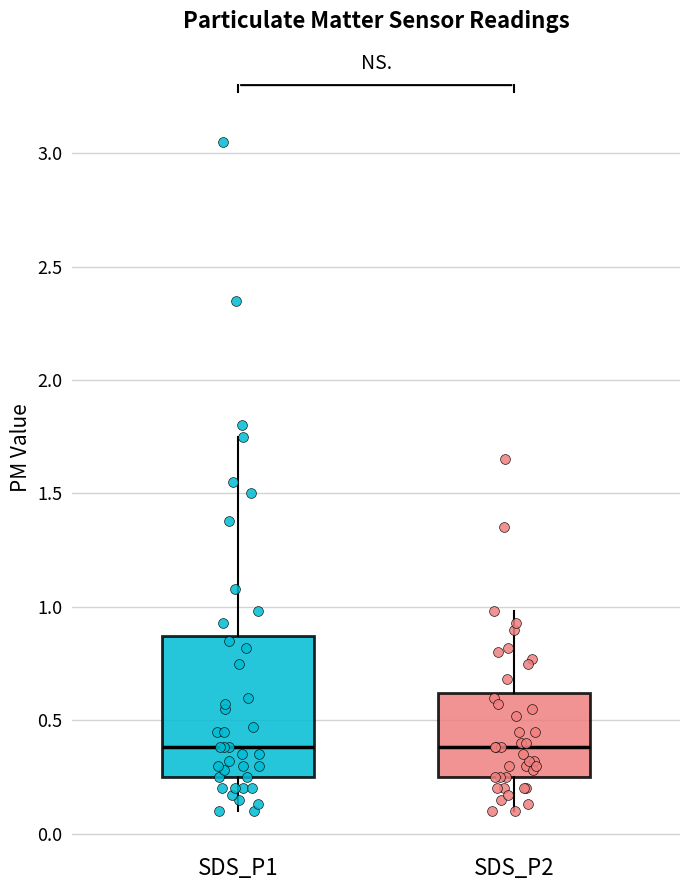

Reading left to right, transcribe this box plot: for each box, give where its median line is, the range the box spans, and where its two whiskers end, as read against the y-axis. The values are not printed on the chart, so give them approximately, as read against the axis.

SDS_P1: median 0.40, box 0.25 to 0.85, whiskers 0.10 to 1.75
SDS_P2: median 0.40, box 0.25 to 0.60, whiskers 0.10 to 1.00